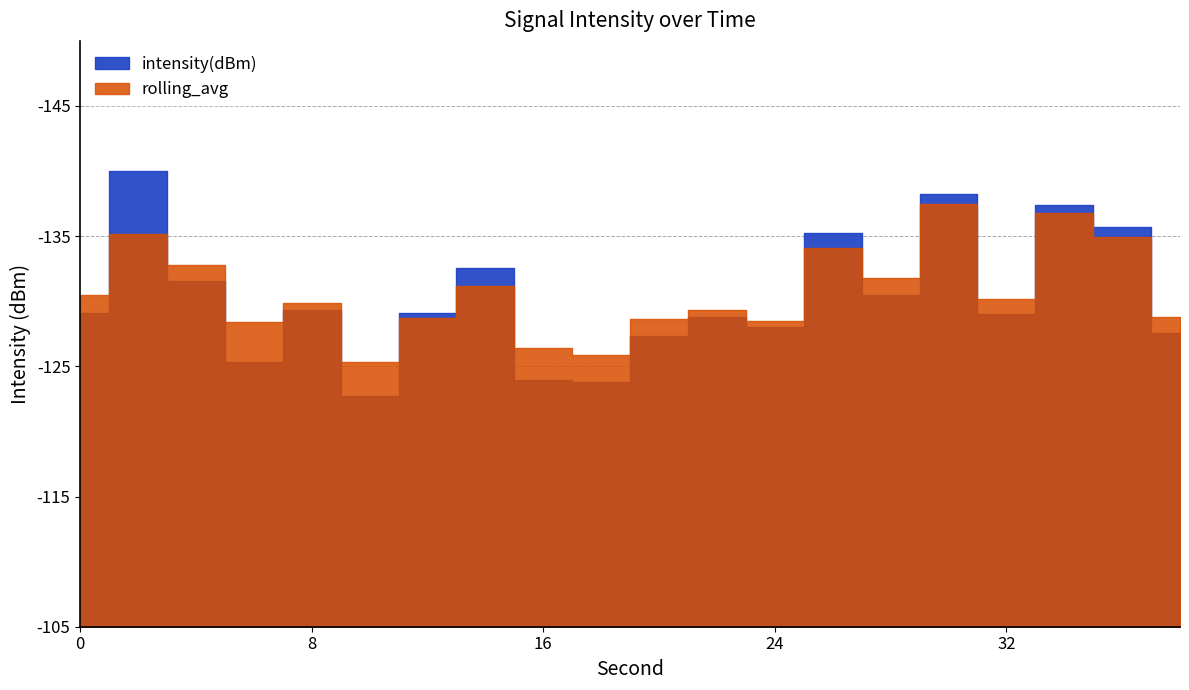

True or false: rolling_avg has a value of -128.4 at 6.

True